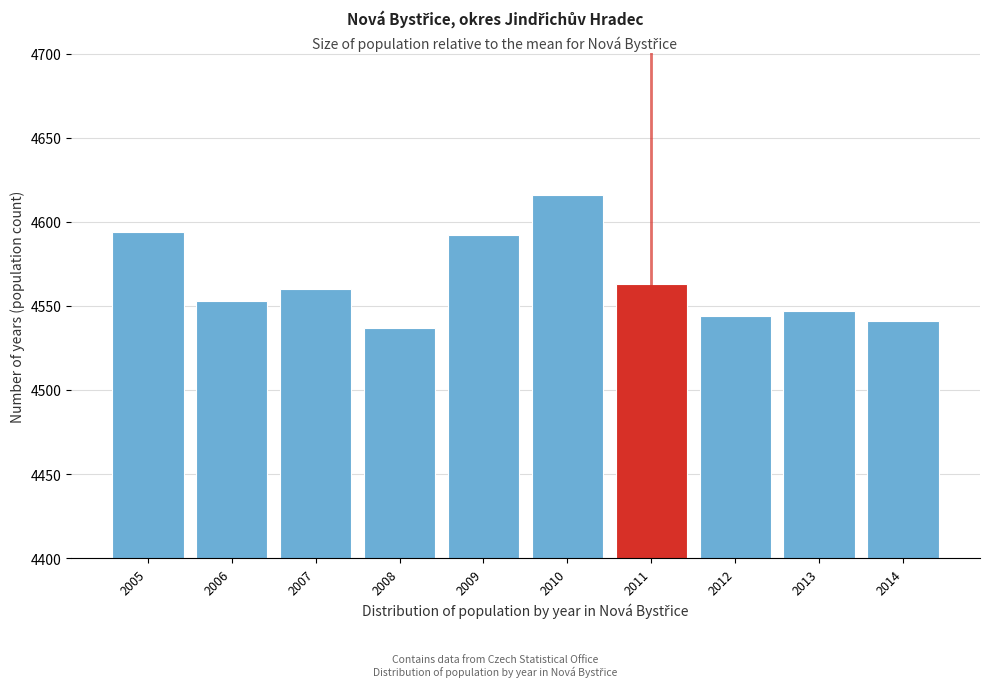

Reading left to right, list all the values displayed in this chart.

2005=4594	2006=4553	2007=4560	2008=4537	2009=4592	2010=4616	2011=4563	2012=4544	2013=4547	2014=4541